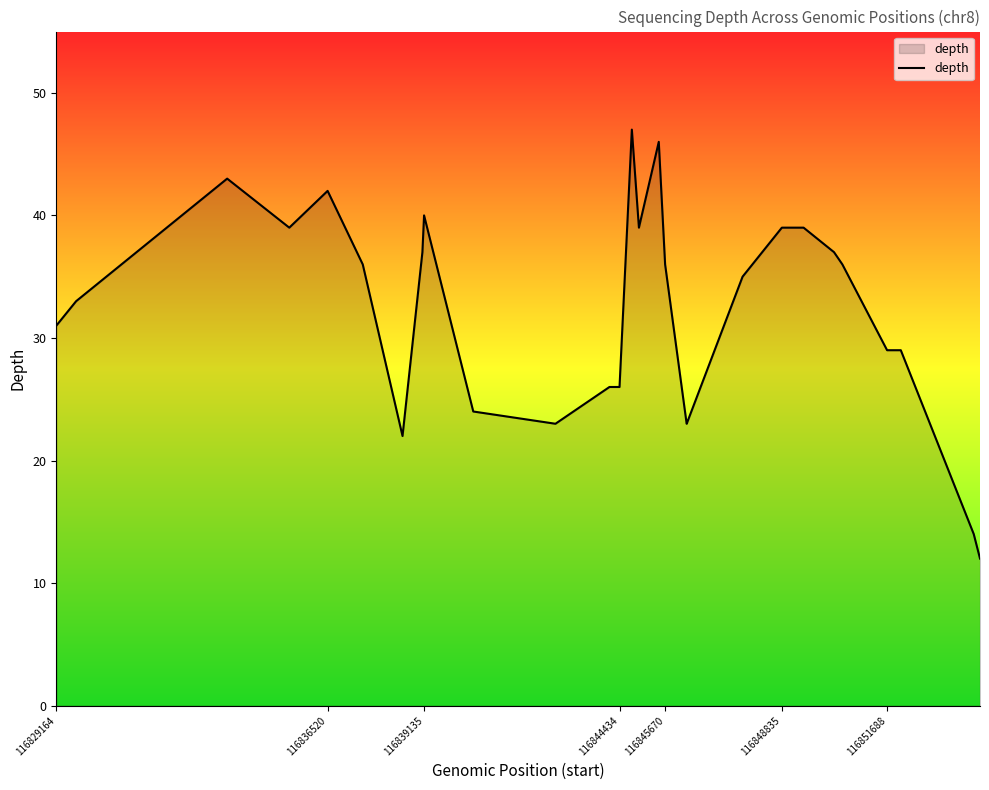

What is the maximum value shown in the chart?

47